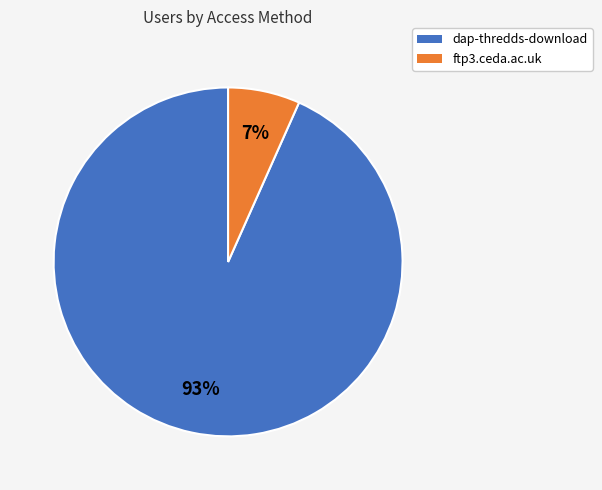

What percentage is the dap-thredds-download slice, to the nearest percent?

93%